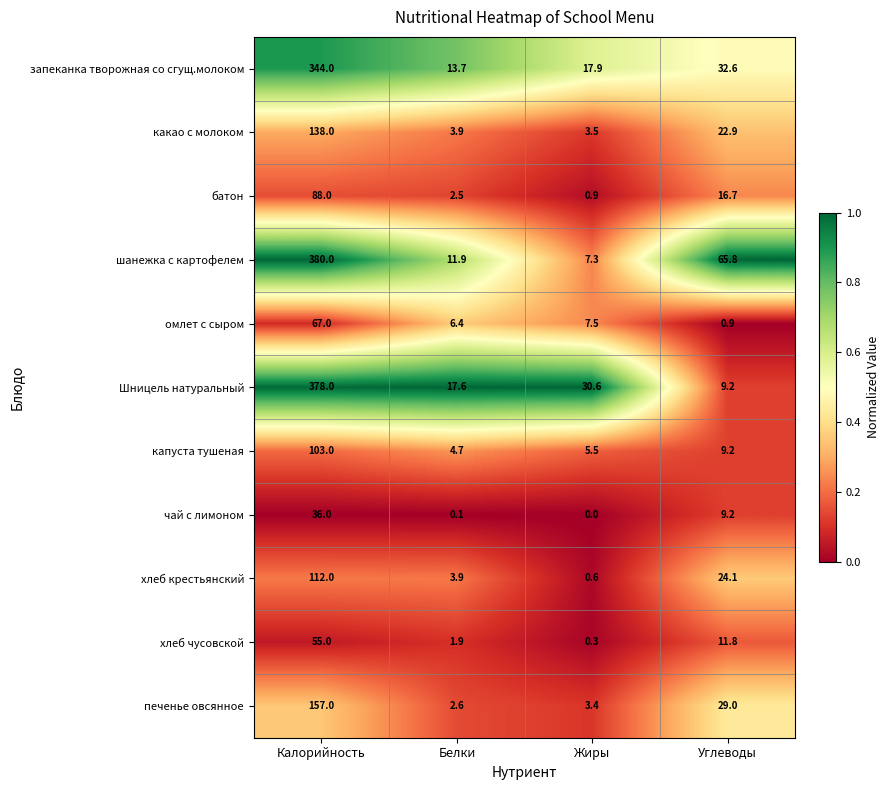

List the labels in order of хлеб крестьянский value, smallest first.

Жиры, Белки, Углеводы, Калорийность